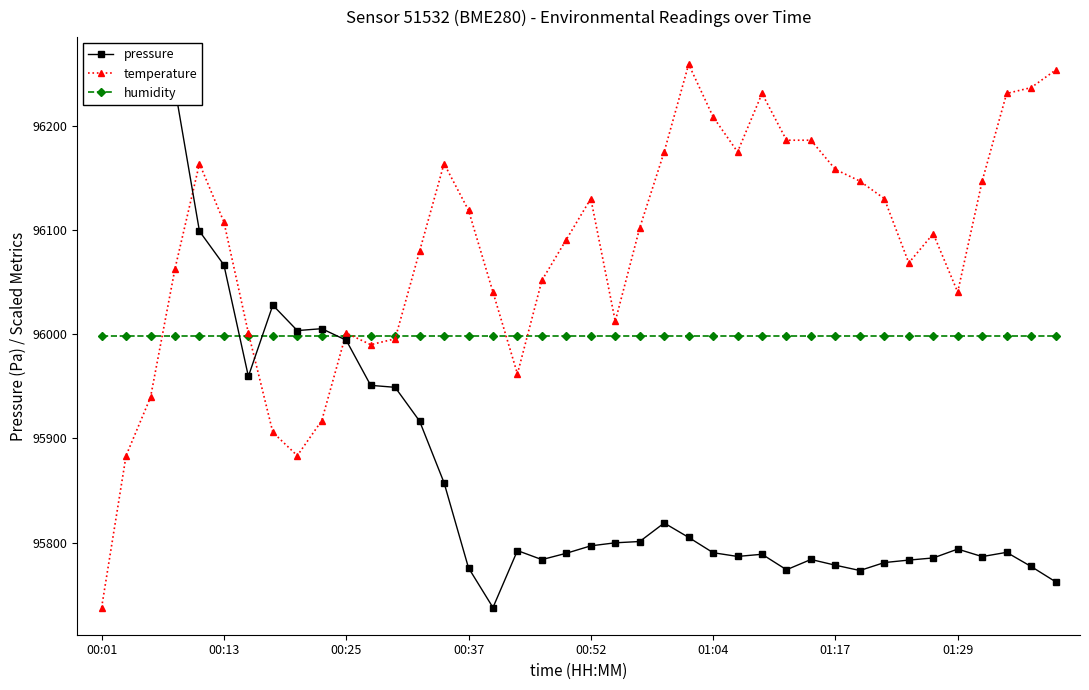

True or false: pressure has a value of 155129.5 at 12.

False